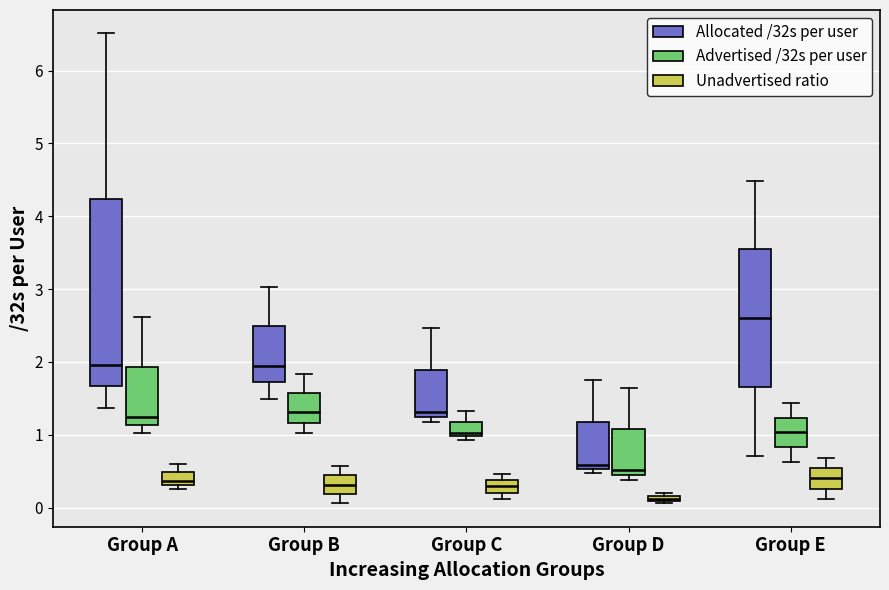

Comparing the boxes themselves (not the whiskers), which one is the tallest?

Group A (Allocated /32s per user)